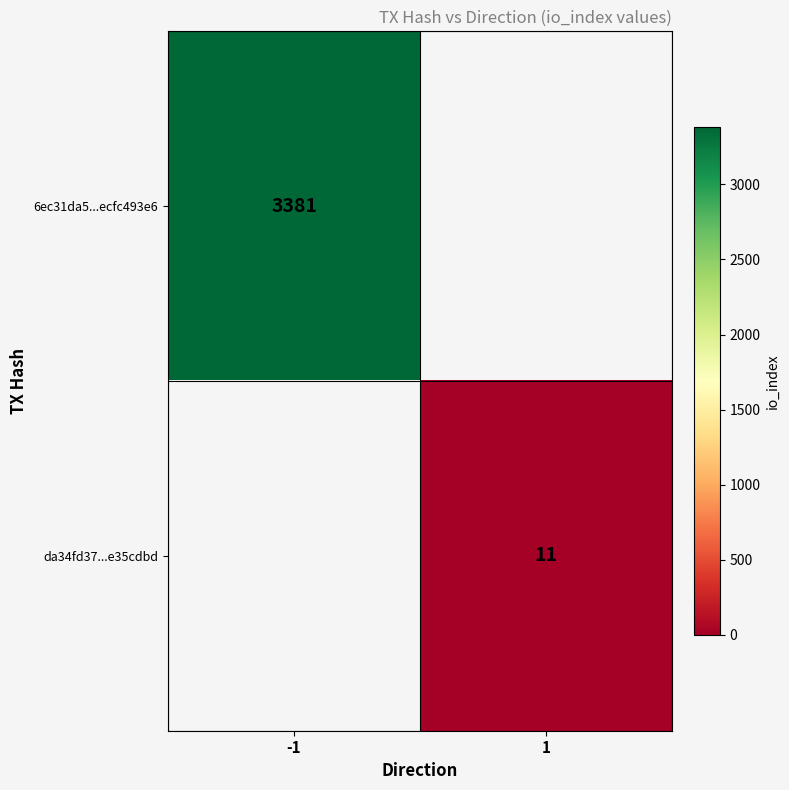

True or false: 6ec31da5...ecfc493e6 has a value of 1955.3 at -1.

False